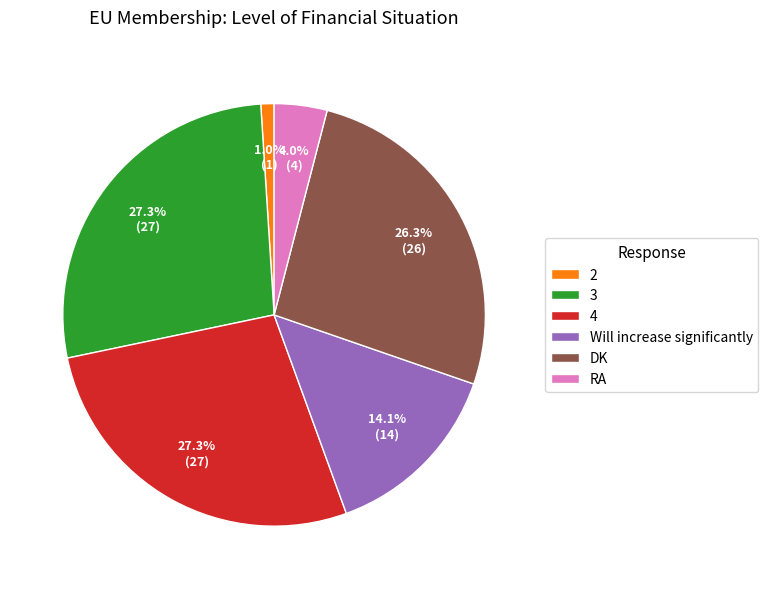

What percentage do 2 and 3 together represent?

28.3%